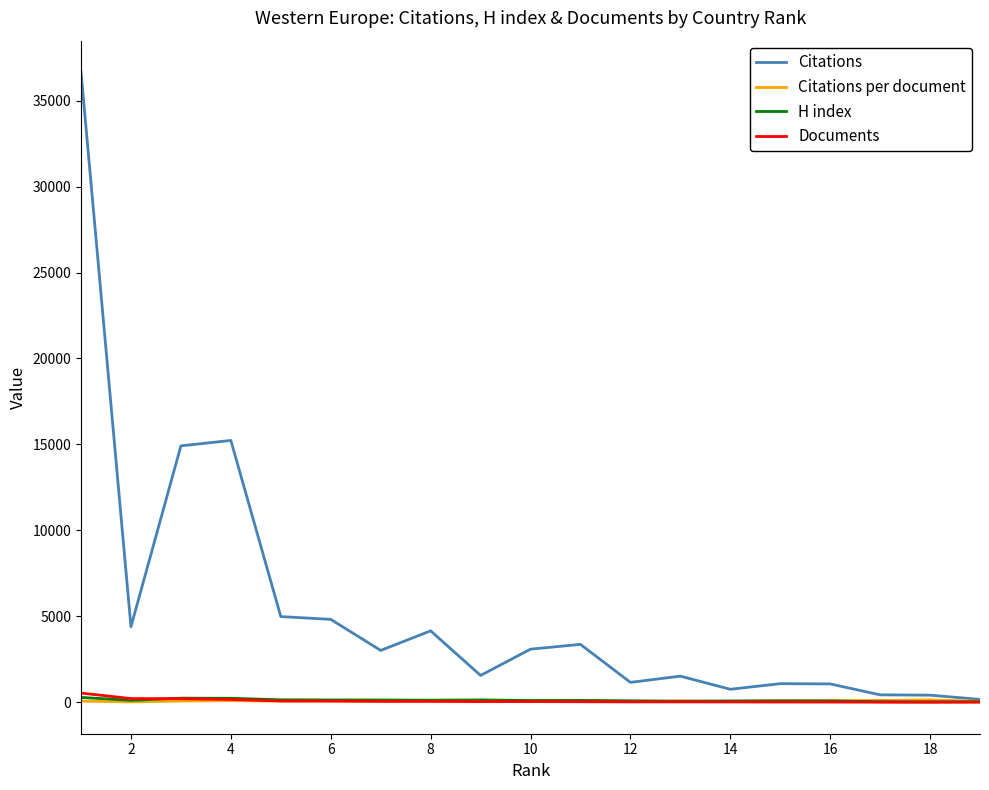

The value of Citations at 10 is 4570.3. True or false?

False